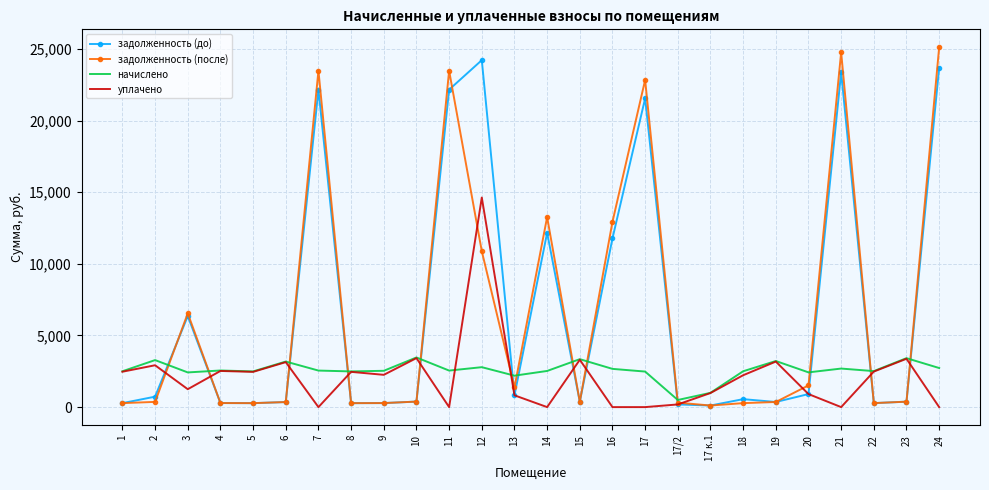

Is the value of начислено at 13 greater than the value of задолженность (до) at 17?

No